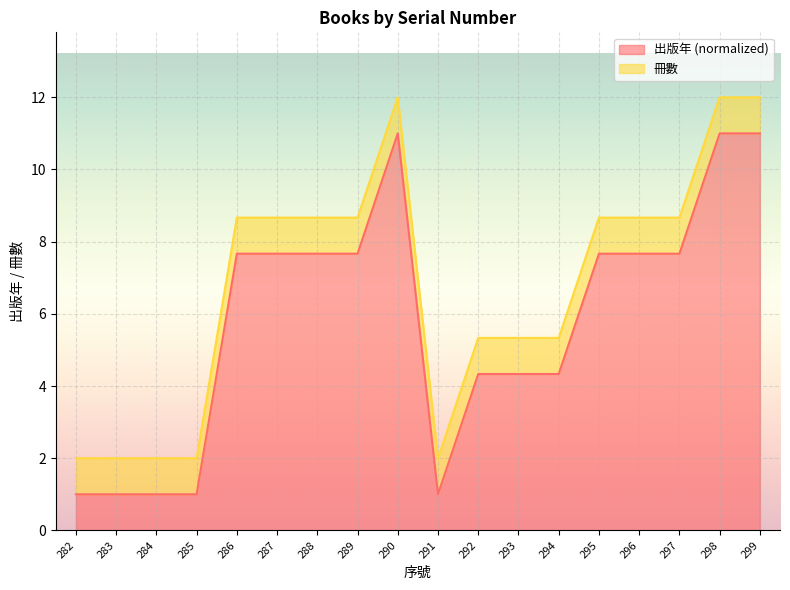

True or false: there are more than 2 points higher than both neighbors.

False